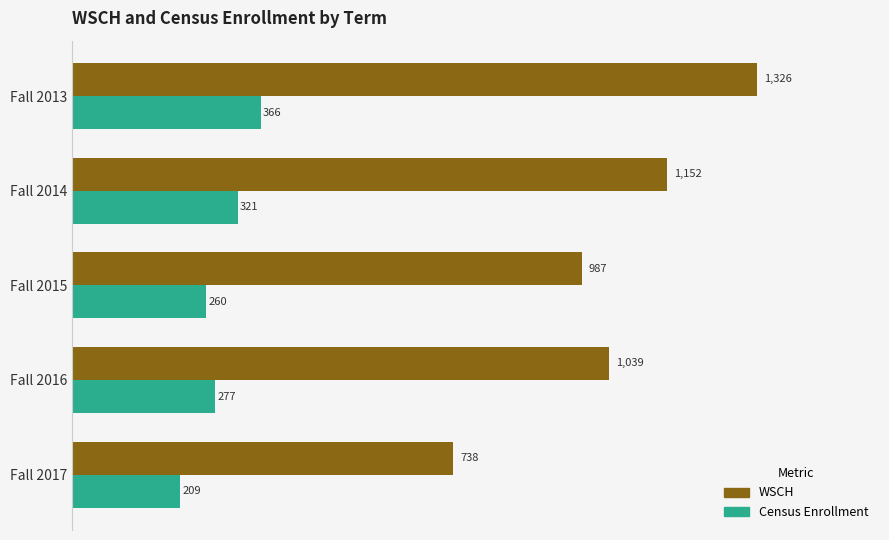

Rank the series by their average value, from highest to lowest.

WSCH, Census Enrollment